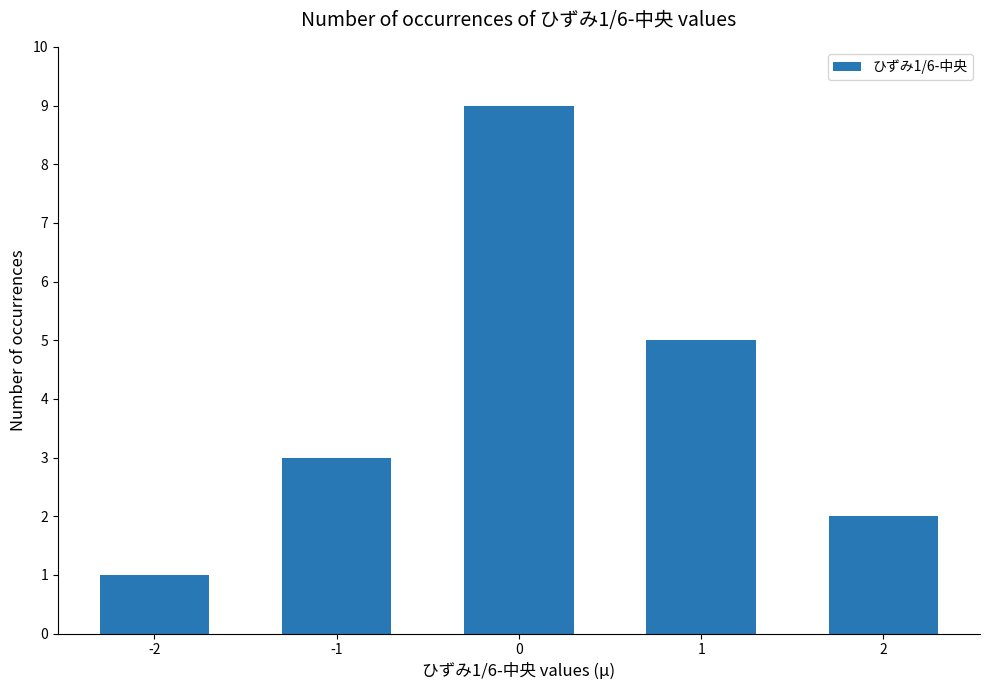

What is the ratio of the value at 2 to the value at 0?

0.2